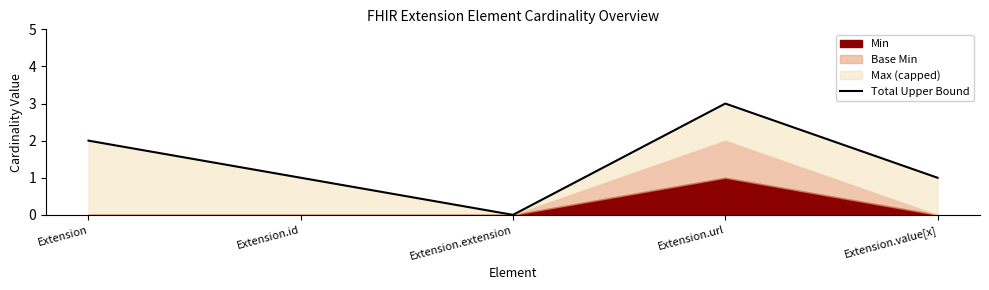

Which has a higher value, Extension.id or Extension.extension?

Extension.id